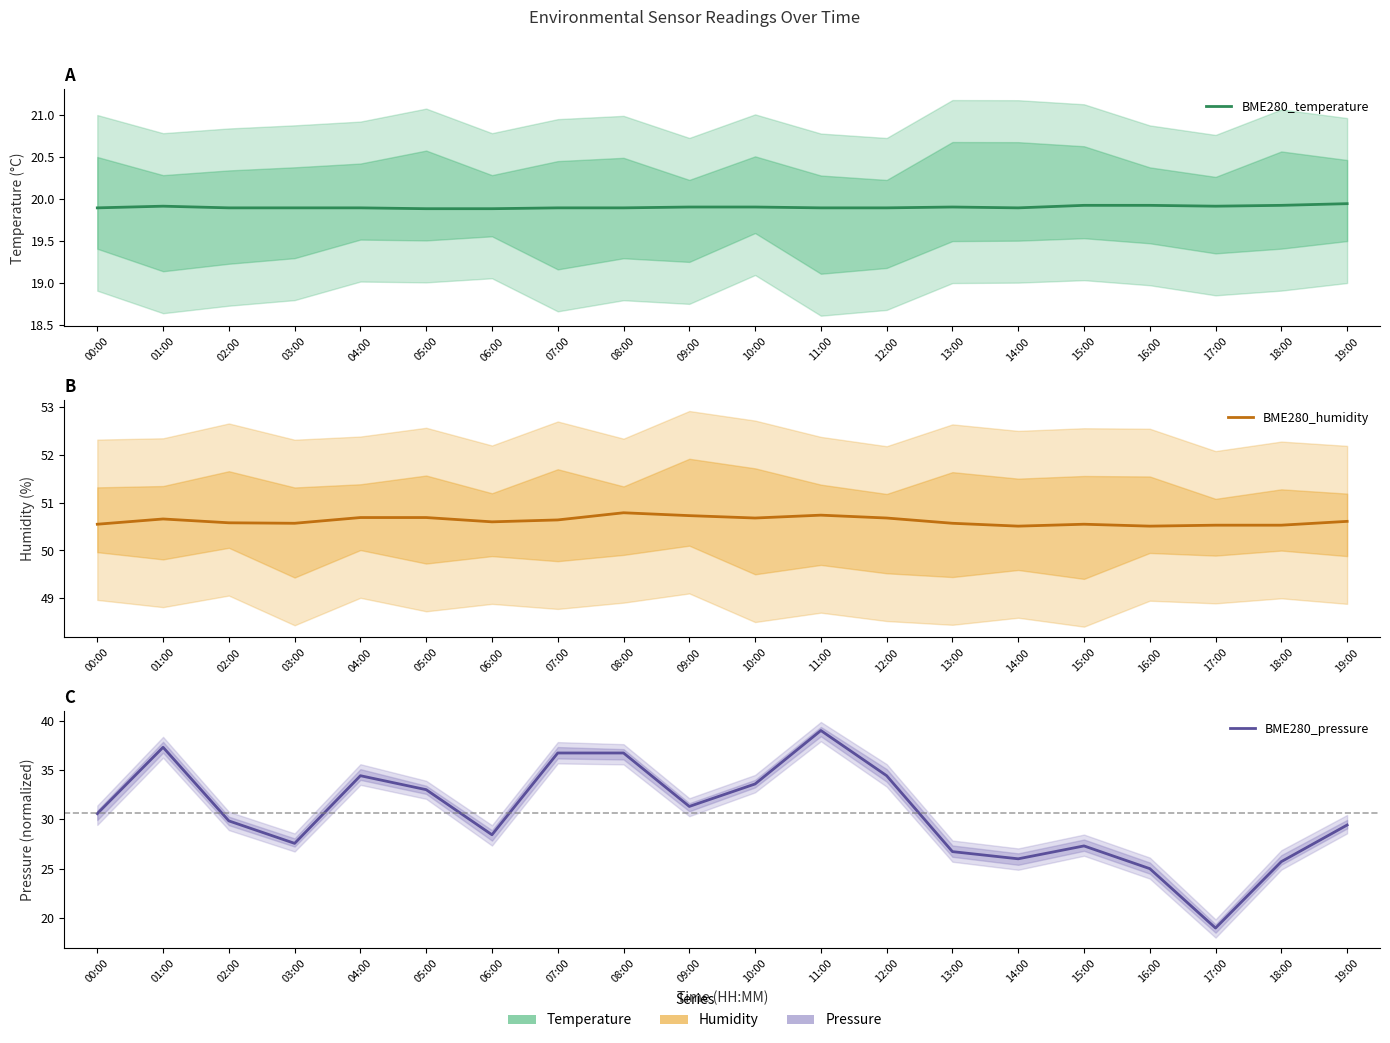

What is the average value of the BME280_temperature series?

19.9